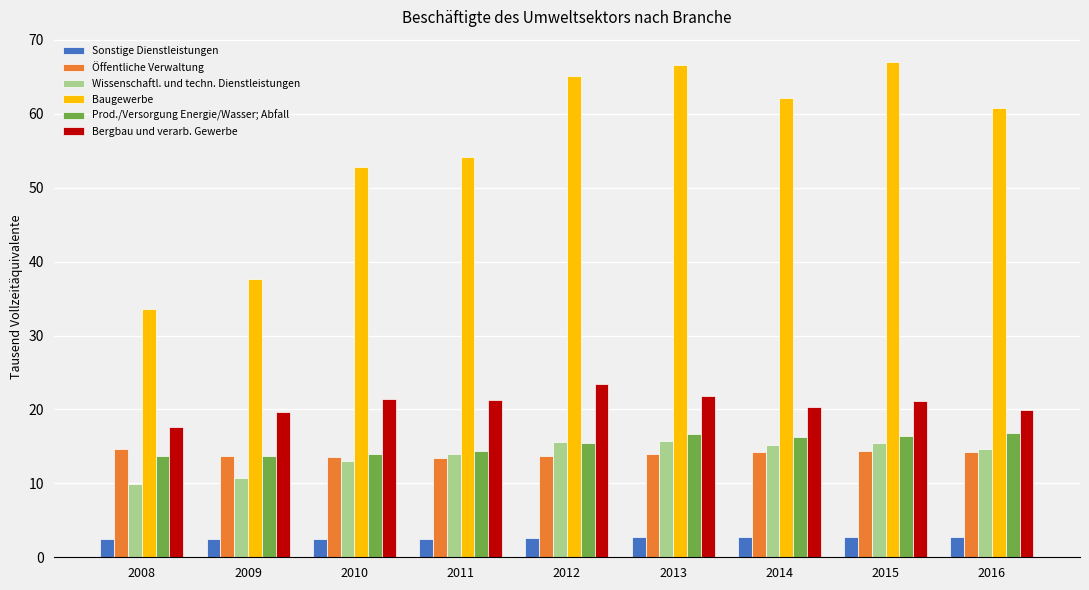

What is the lowest value of the Wissenschaftl. und techn. Dienstleistungen series?

9.9